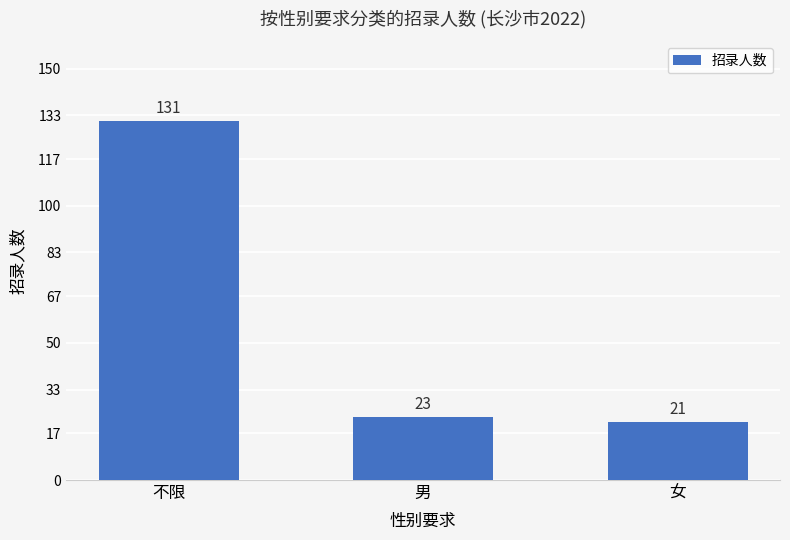

What is the greatest value displayed?

131